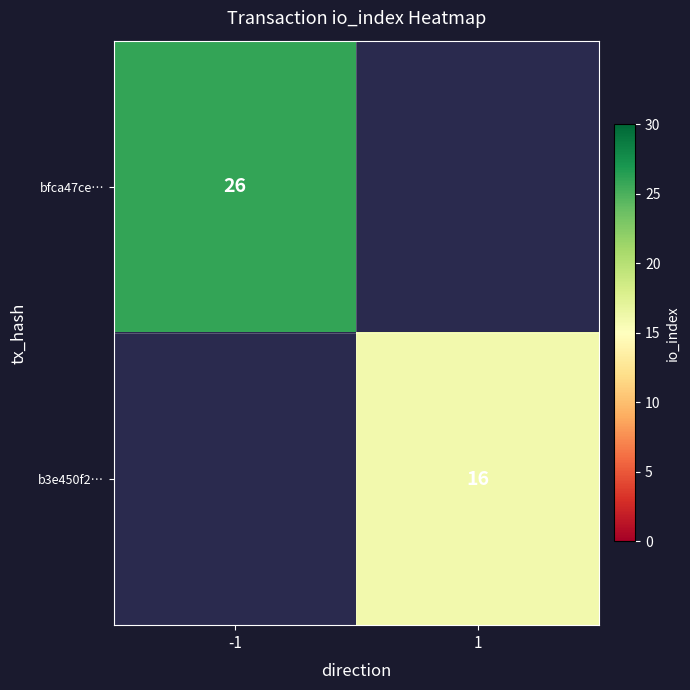

True or false: bfca47ce… has a value of 46 at -1.

False